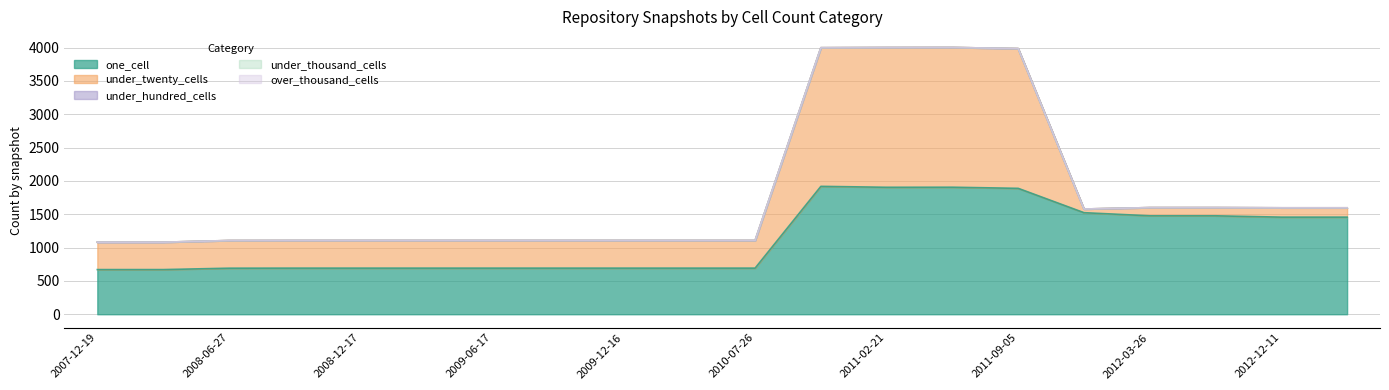

Which has a higher value, 2010-07-26 or 2010-04-01?

2010-07-26